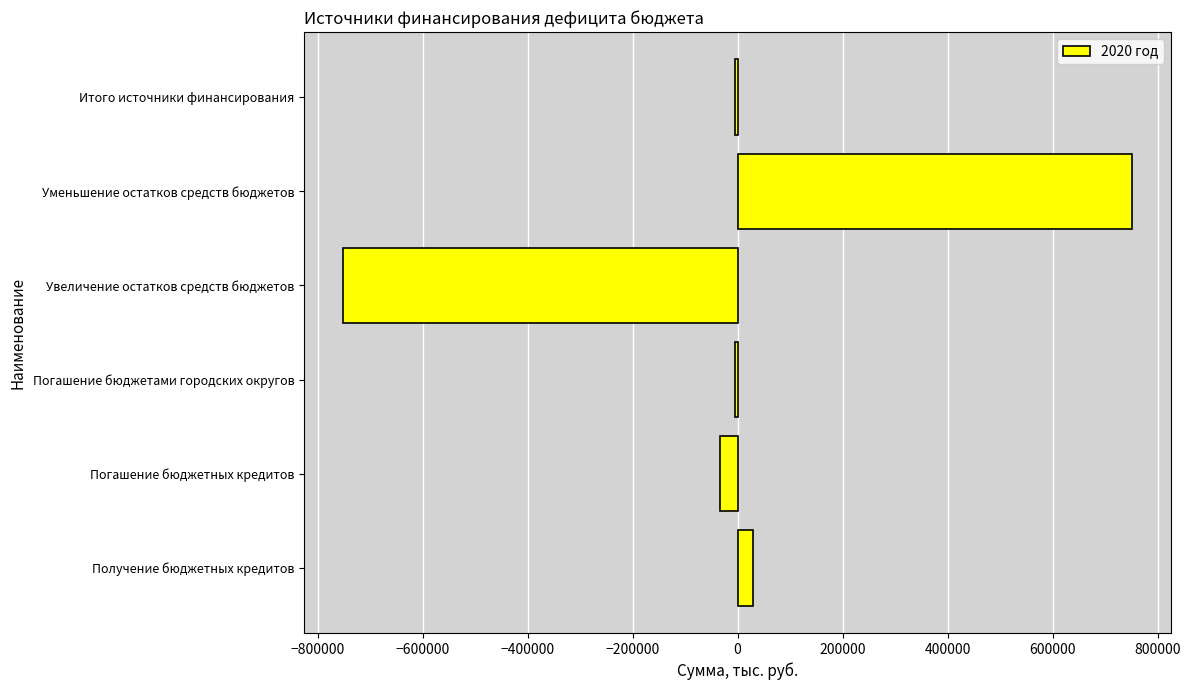

Reading bottom to top, extract all data points from this chart.

Получение бюджетных кредитов=28848.3	Погашение бюджетных кредитов=-33848.3	Погашение бюджетами городских округов=-5000.0	Увеличение остатков средств бюджетов=-750628.2	Уменьшение остатков средств бюджетов=750628.2	Итого источники финансирования=-5000.0